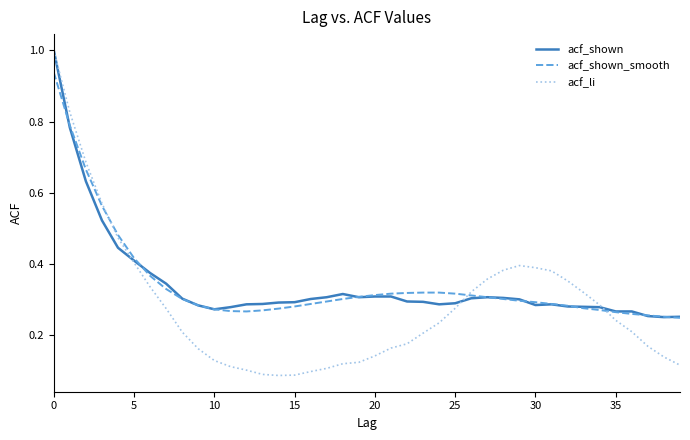

After their last crossing, which series has the higher values: acf_shown or acf_shown_smooth?

acf_shown